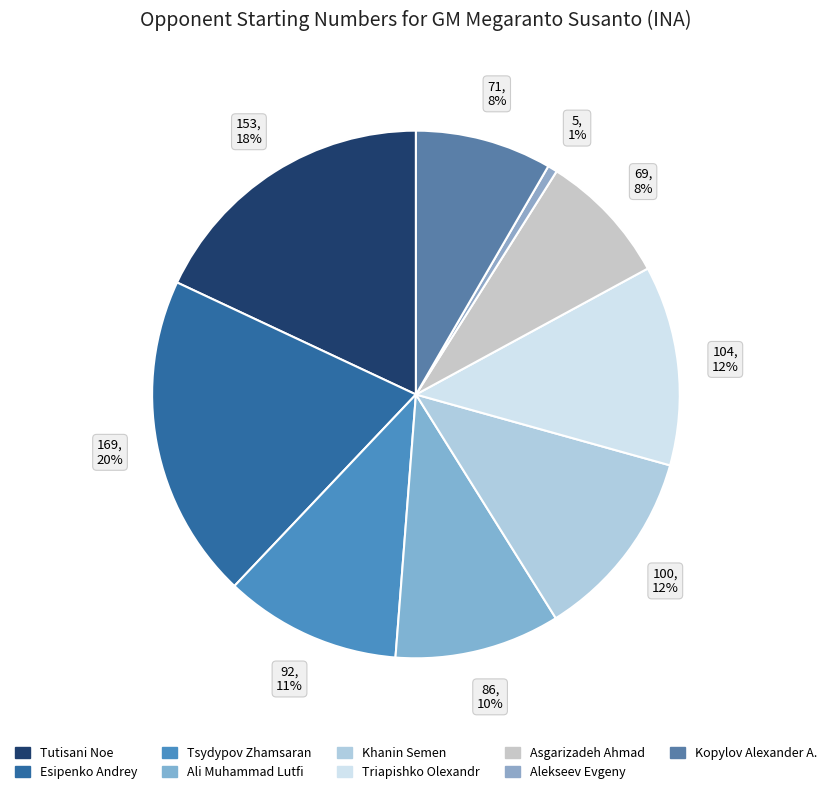

Which slice is the largest?

Esipenko Andrey